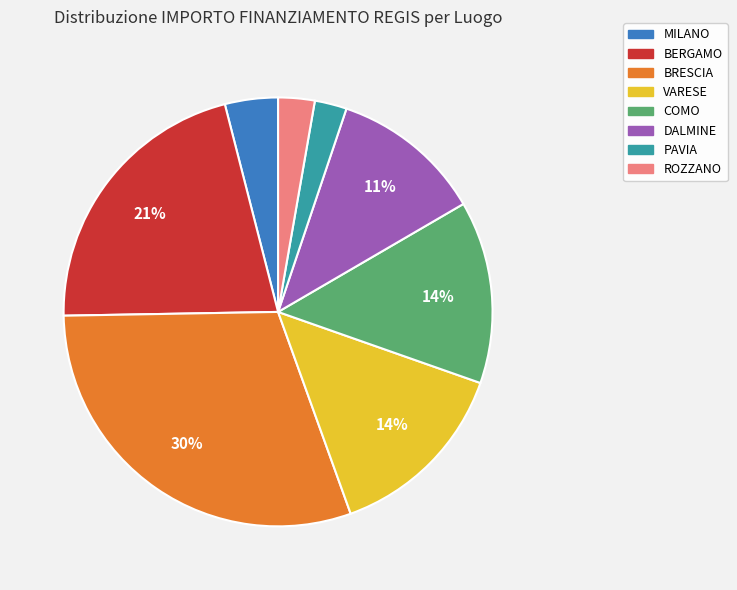

Between MILANO and PAVIA, which is larger?

MILANO